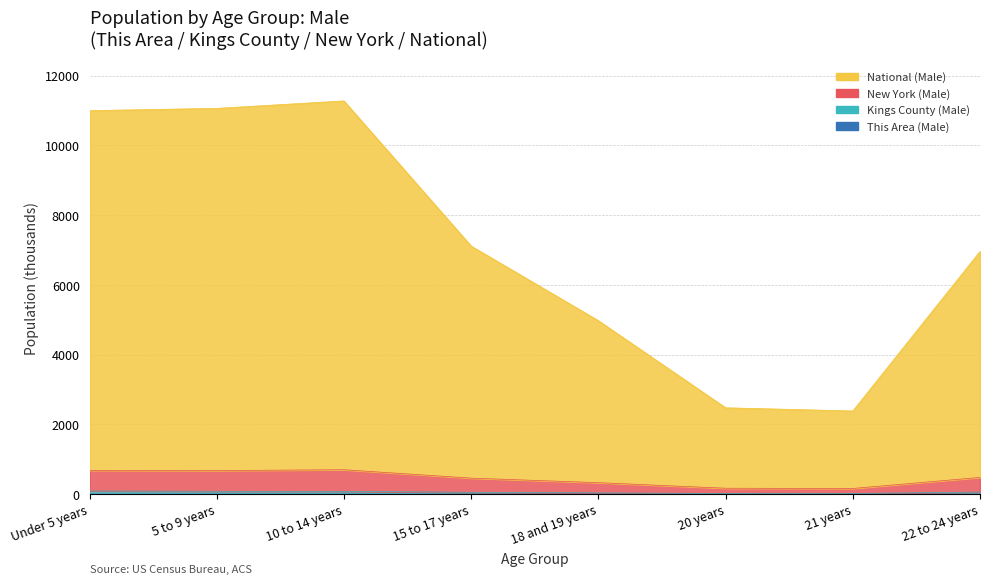

What are all the series names shown in the legend?

This Area (Male), Kings County (Male), New York (Male), National (Male)